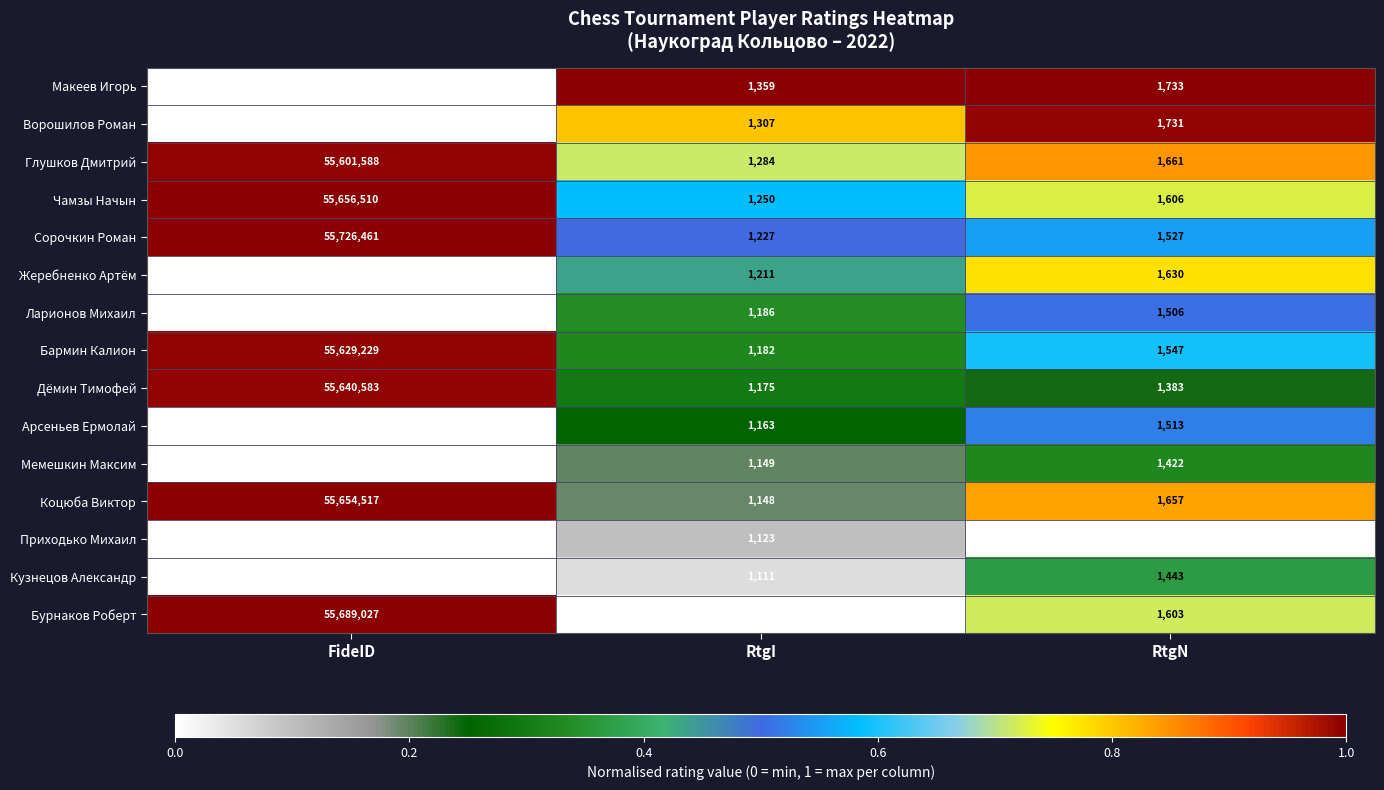

Which category has the highest value in the Арсеньев Ермолай series?

FideID